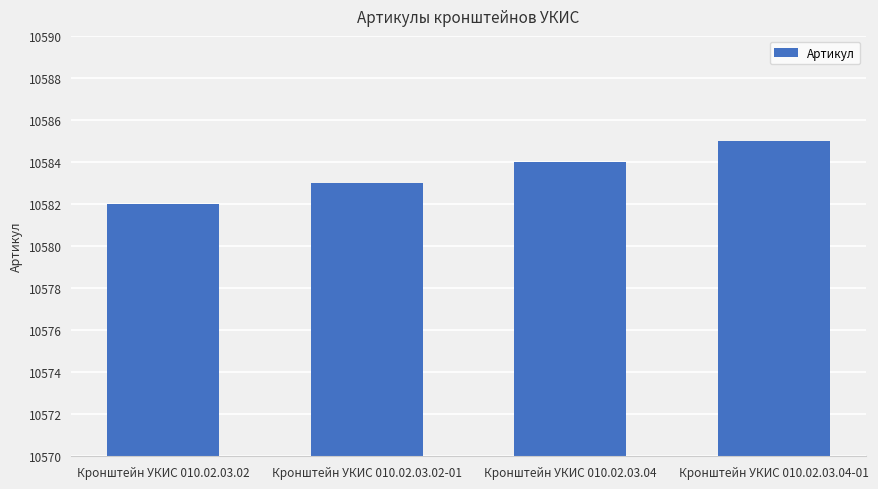

How many distinct data groups are displayed?

1